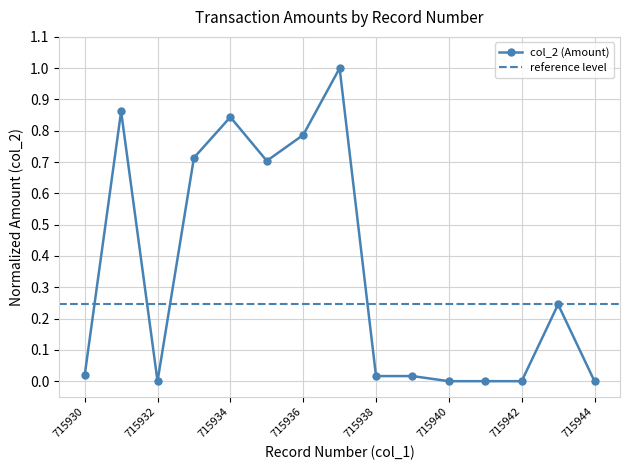

How many distinct data groups are displayed?

1